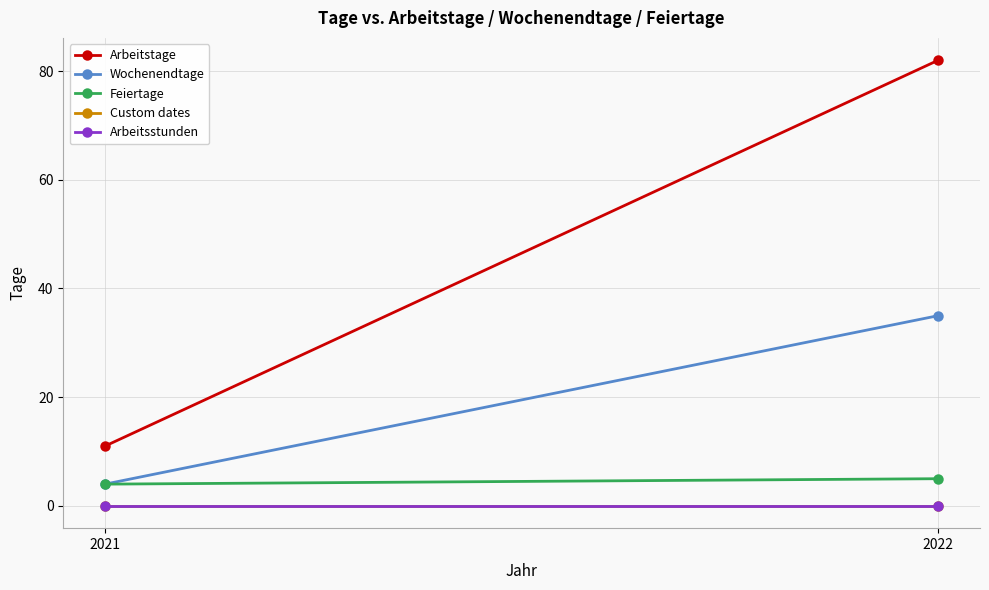

Rank the categories by Custom dates value from lowest to highest.

2021, 2022